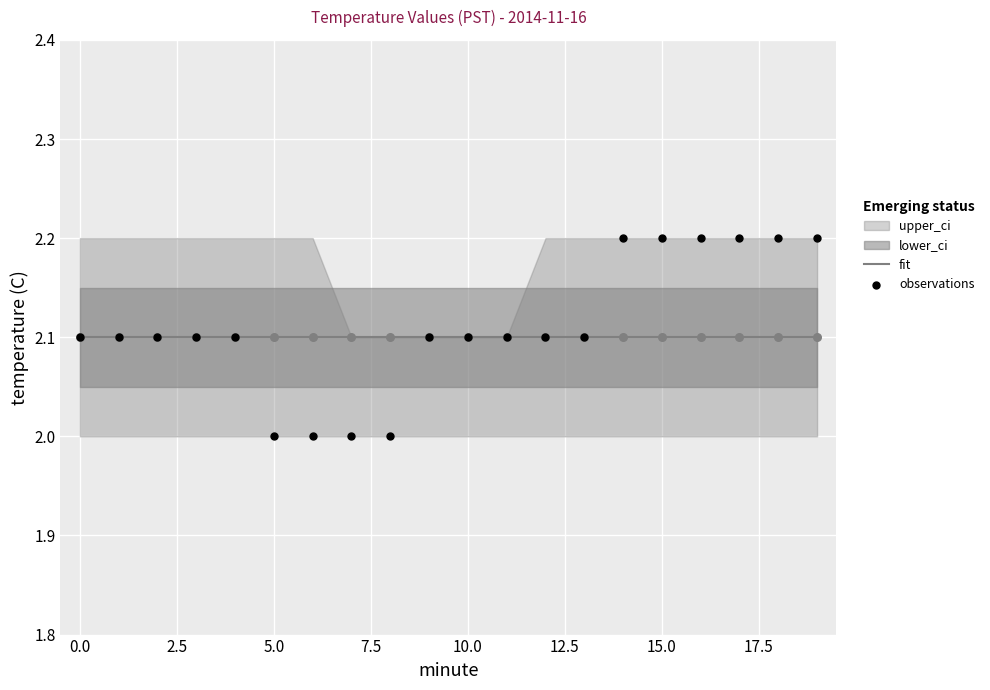

Which series reaches the maximum Y coordinate?

observations